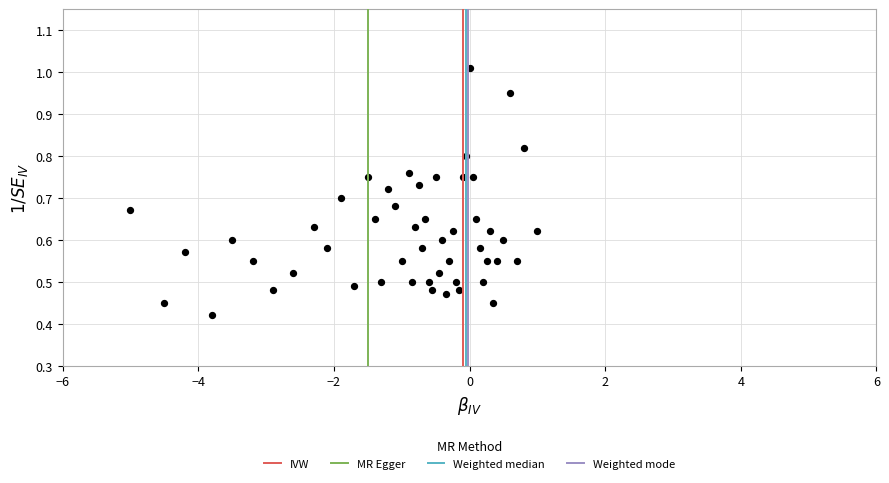

What is the range of X values (max minus min)?

6.0